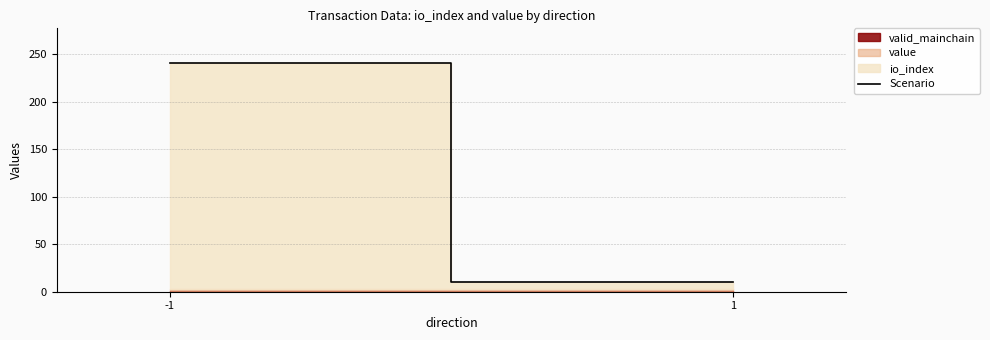

What value does the data have at -1?

241.3